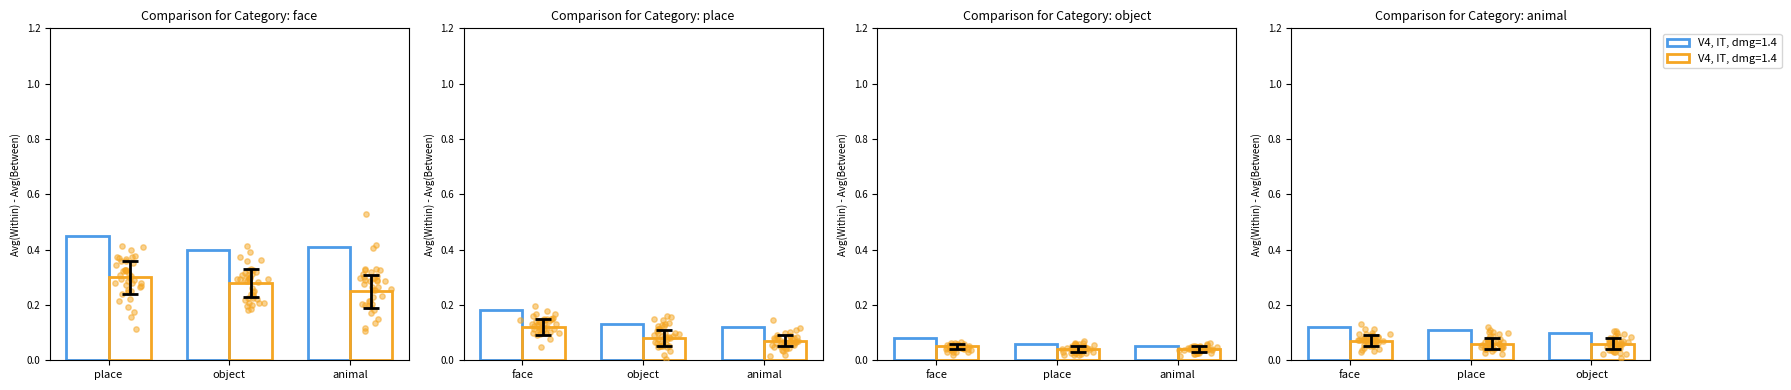

At how many categories does at least one series exceed 0?

4